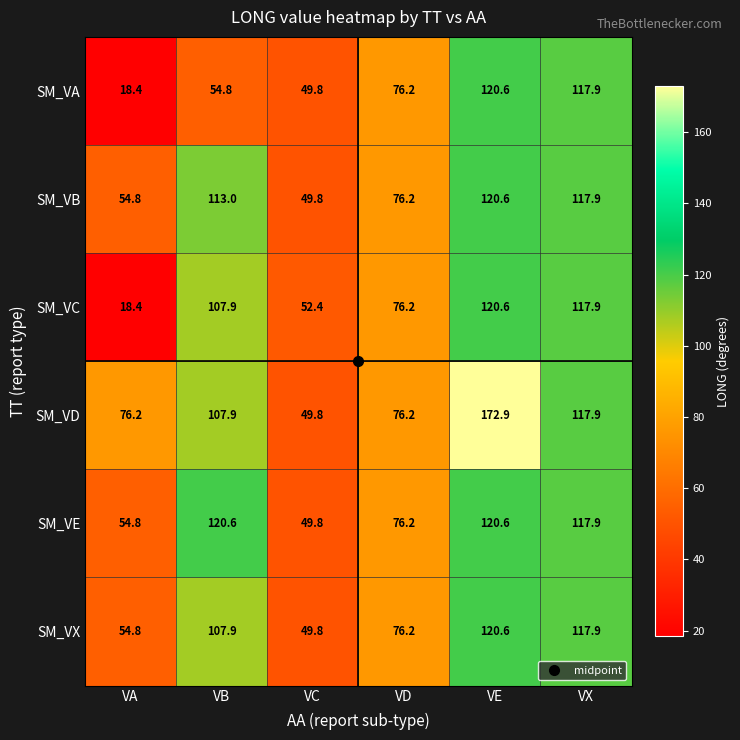

How many data points in SM_VE are less than 117?

3